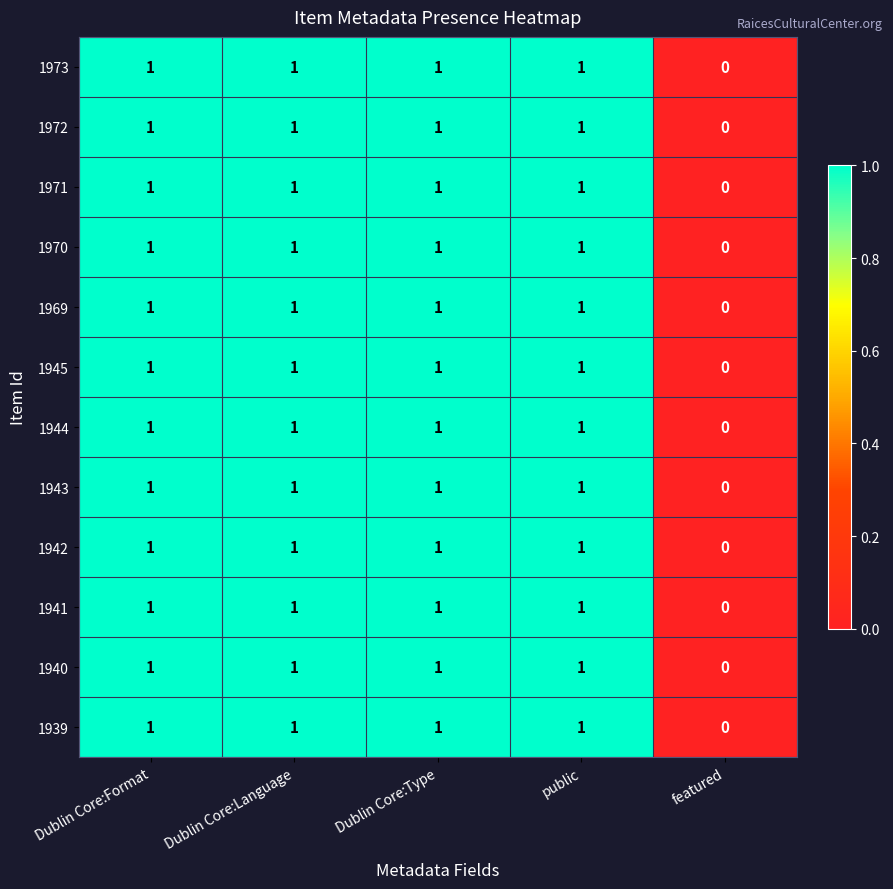

How many values in the 1939 series are below 1?

1